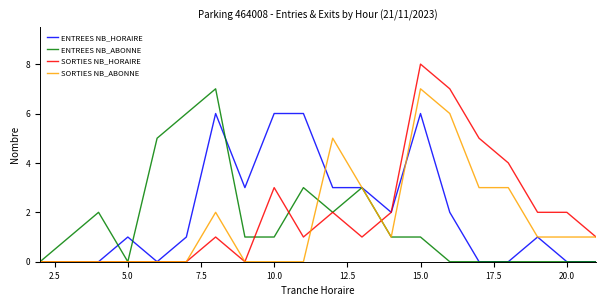

What is the maximum value shown in the chart?

8